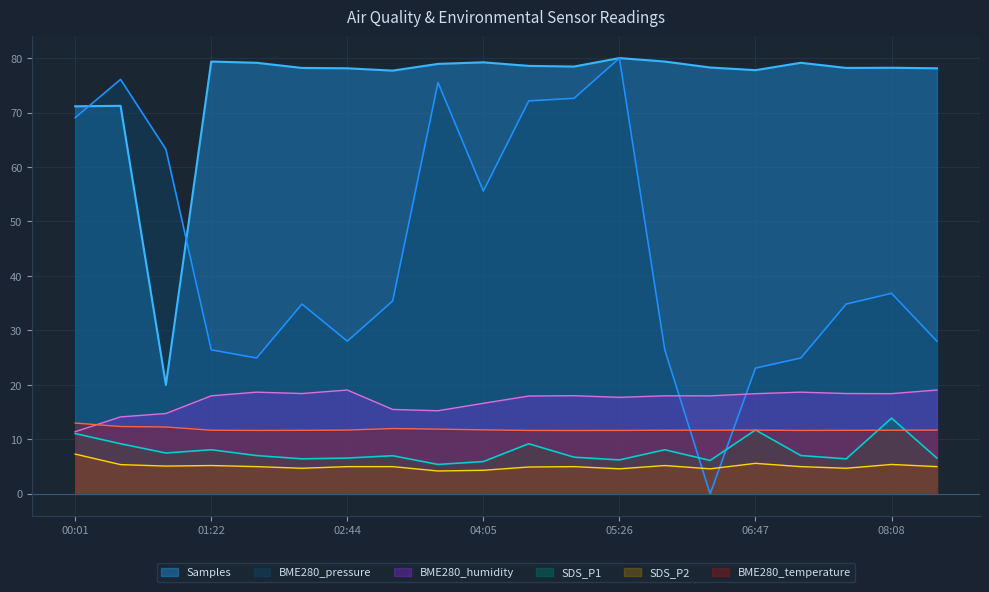

What are all the series names shown in the legend?

Samples, BME280_pressure, BME280_humidity, SDS_P1, SDS_P2, BME280_temperature